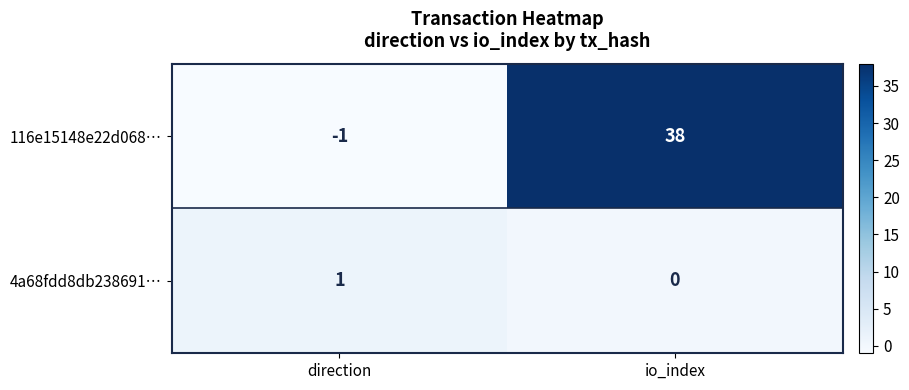

Count the number of categories in the chart.

2